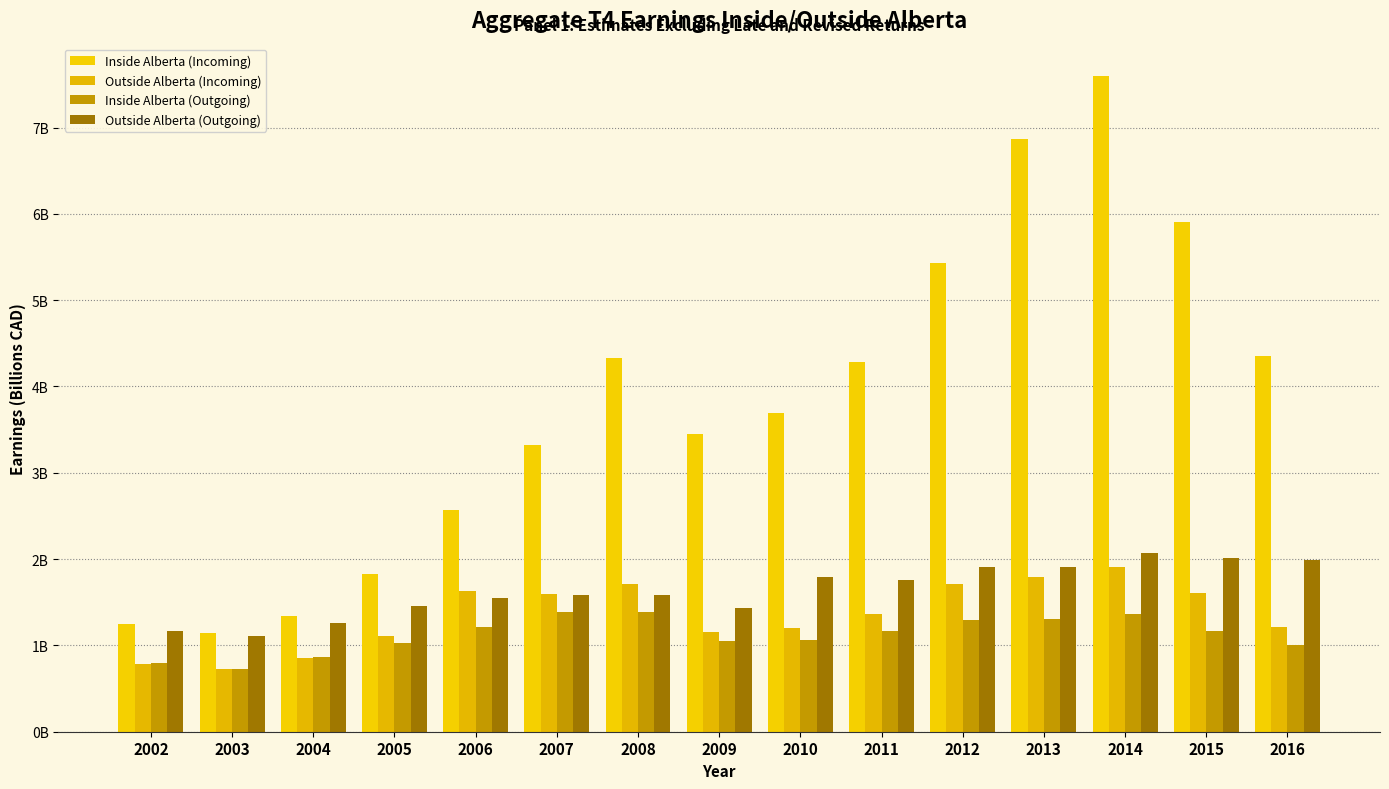

Does the chart contain any negative values?

No